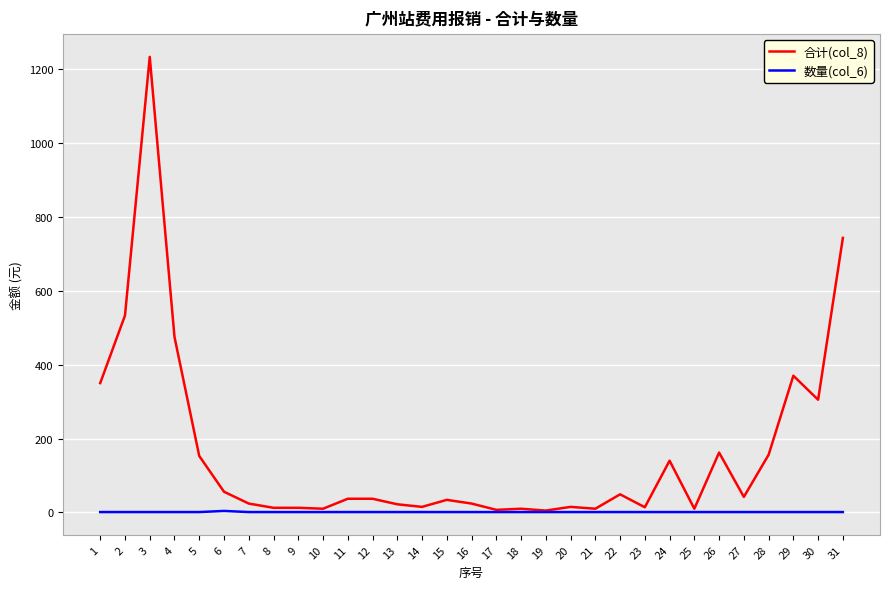

List the series in order of their peak value, highest first.

合计(col_8), 数量(col_6)